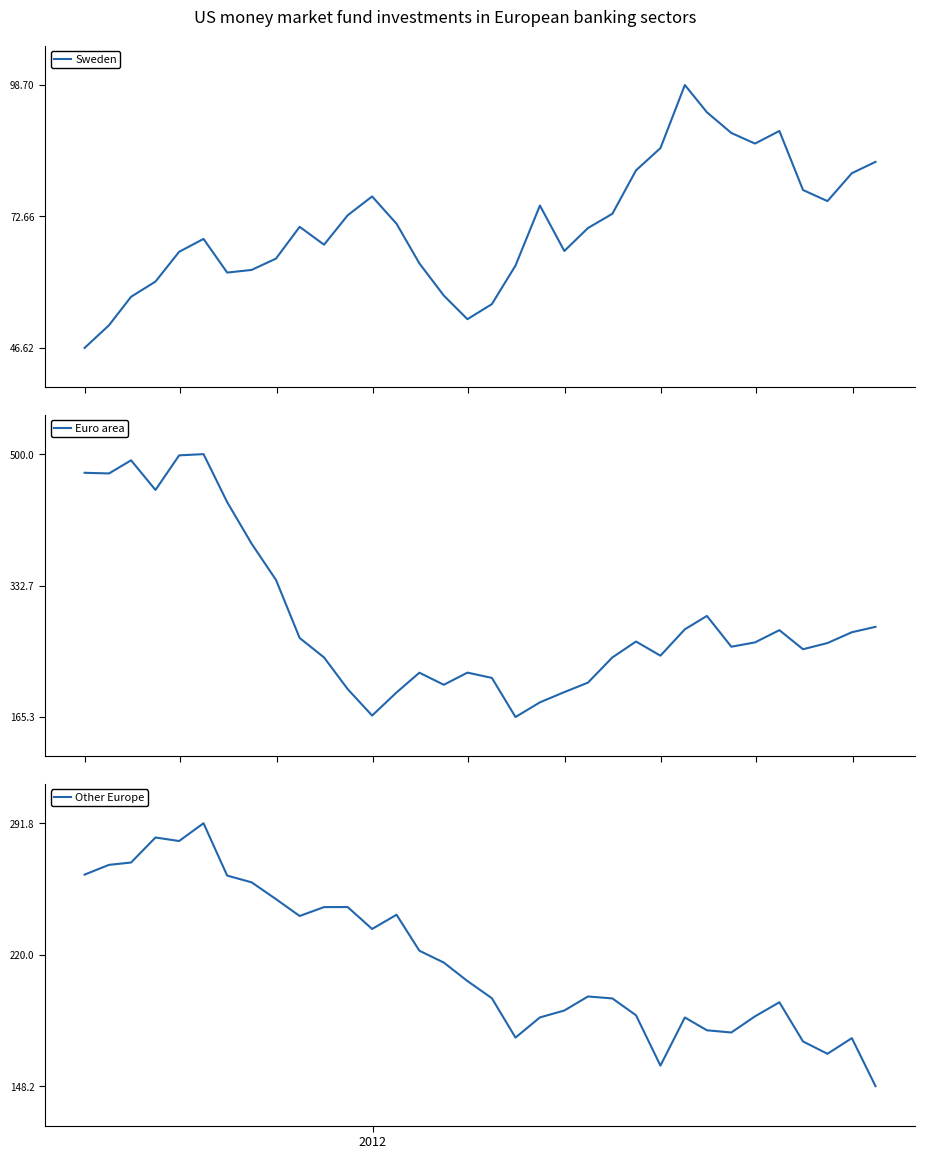

Is it true that Euro area equals 56.4 at 22?

False